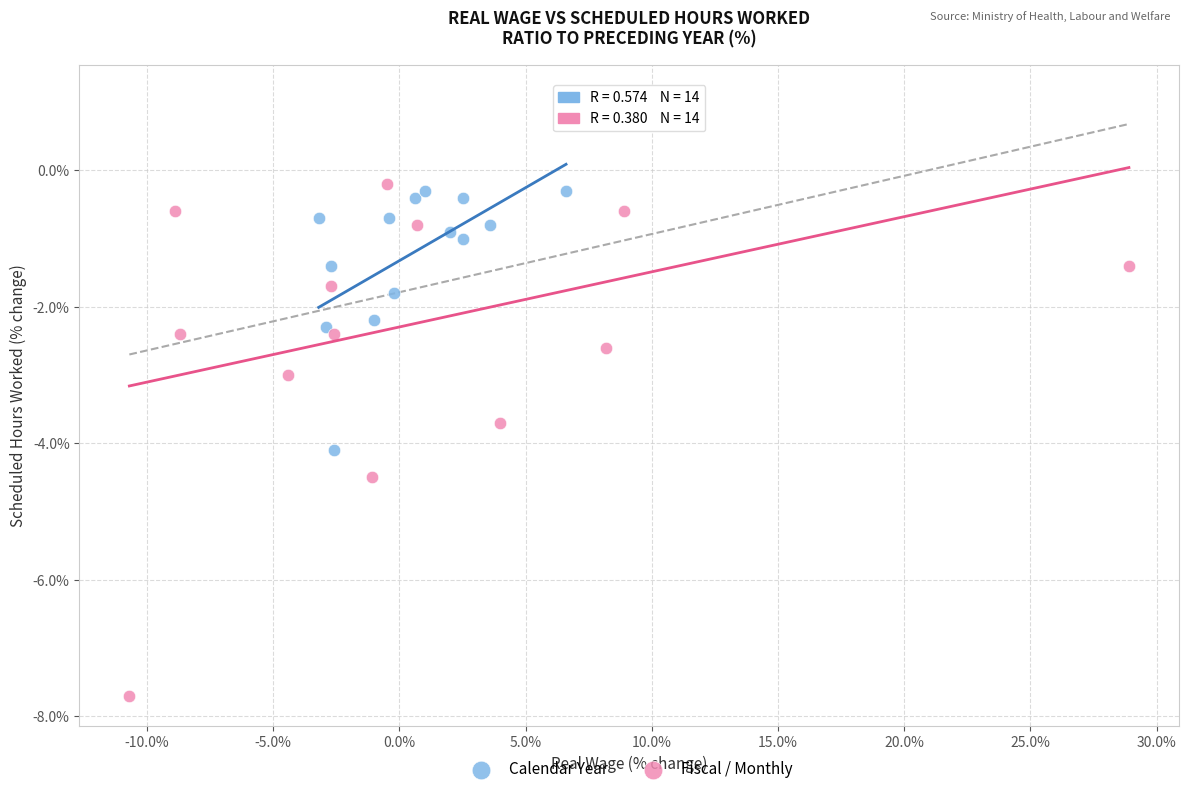

What are all the series names shown in the legend?

Calendar Year, Fiscal / Monthly